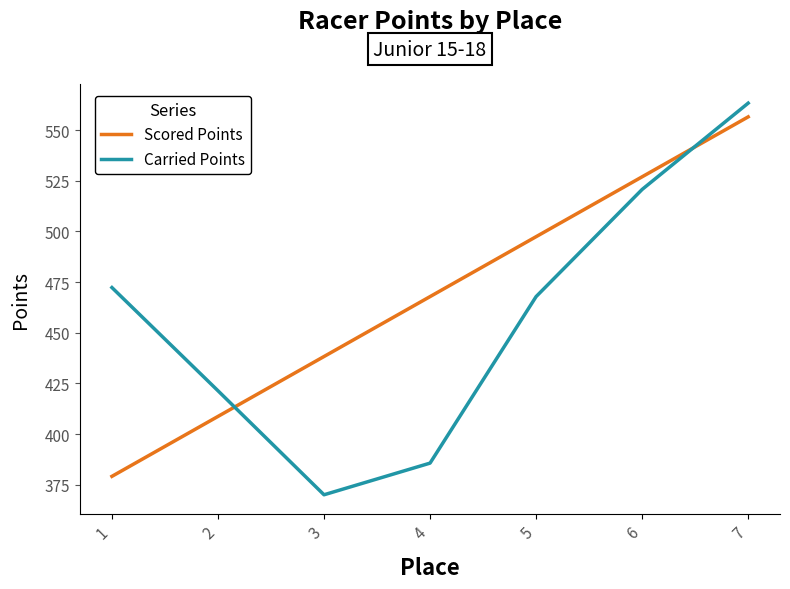

What is the highest value of the Carried Points series?

563.4